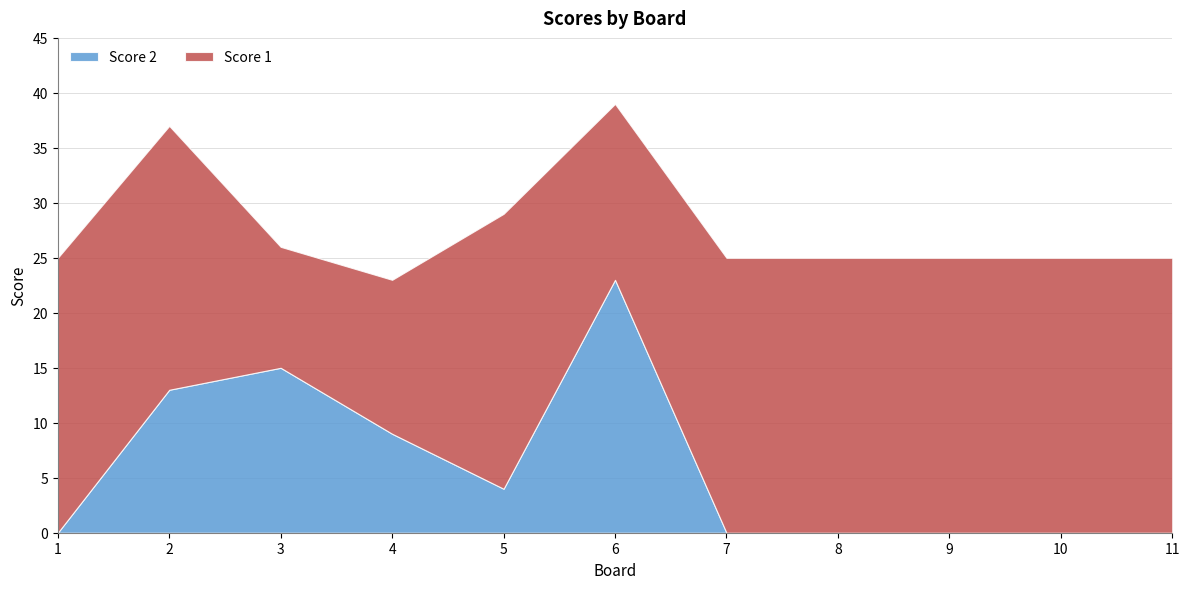

Is it true that Score 2 equals 9 at 4?

True